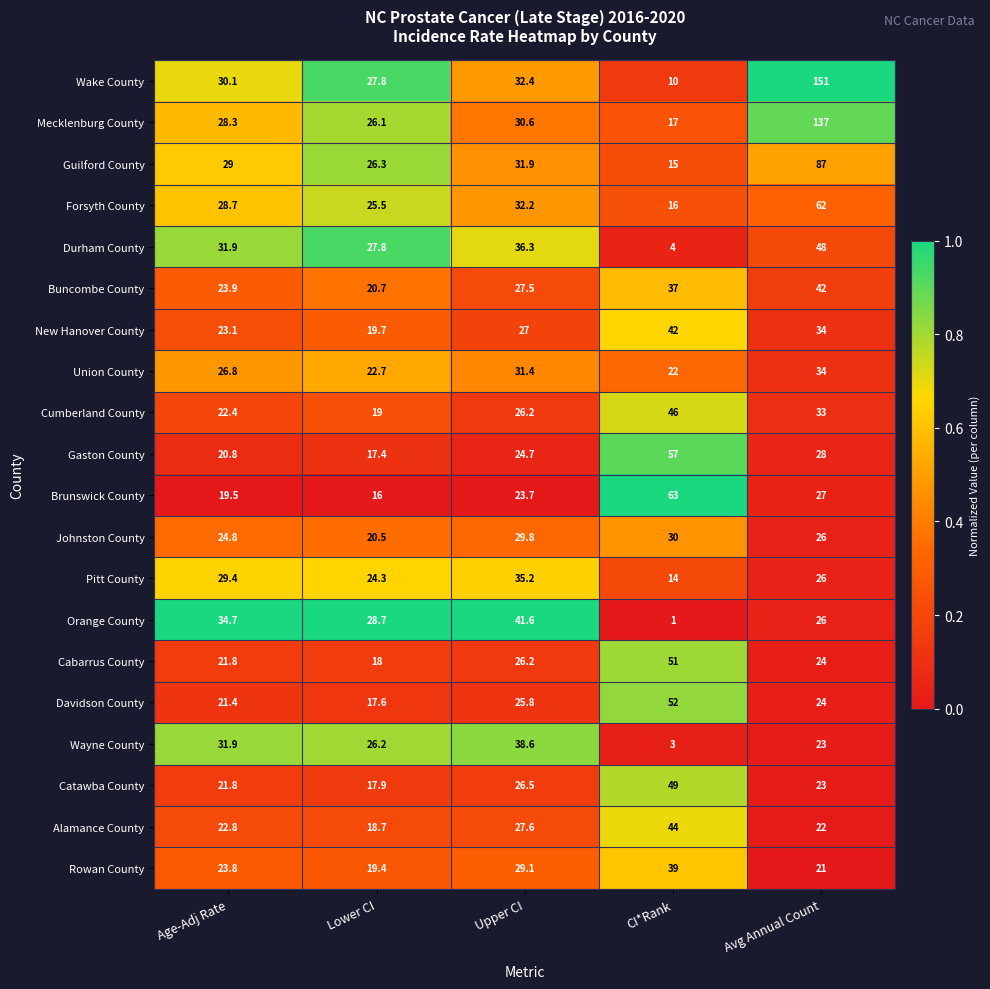

At which label does Brunswick County first exceed 23?

Upper CI